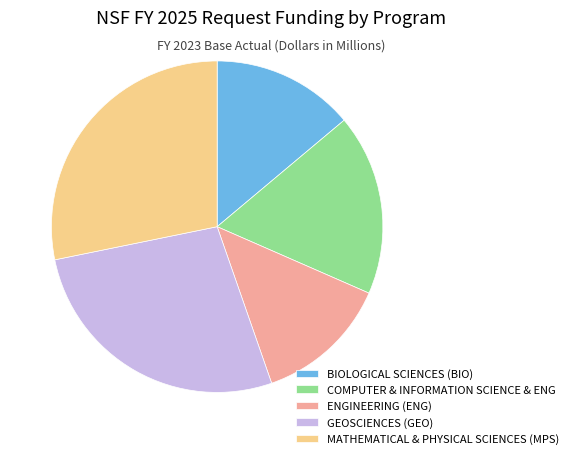

The BIOLOGICAL SCIENCES (BIO) slice represents 21% of the pie. True or false?

False